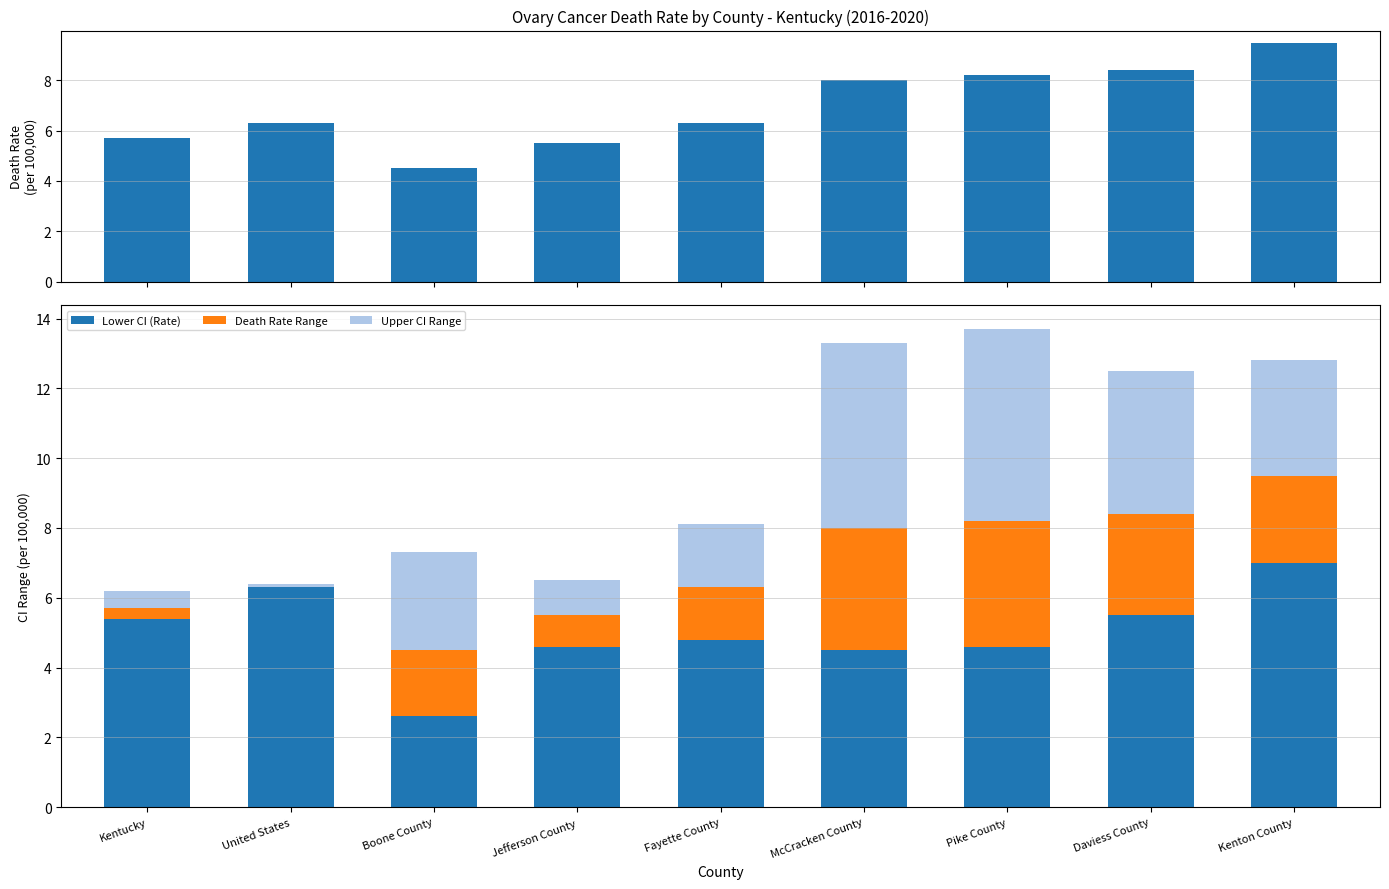

The value of Death Rate Range at Jefferson County is 0.9. True or false?

True